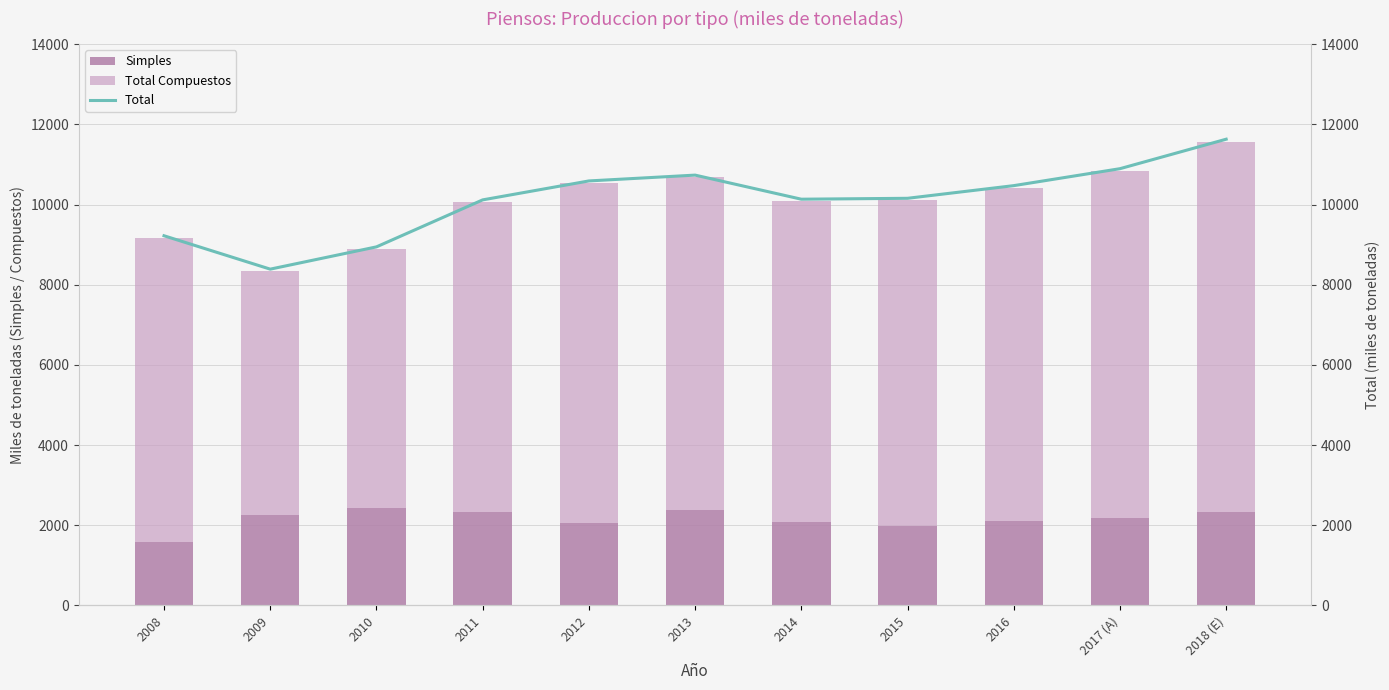

List the labels in order of Total Compuestos value, largest first.

2018 (E), 2017 (A), 2012, 2016, 2013, 2015, 2014, 2011, 2008, 2010, 2009